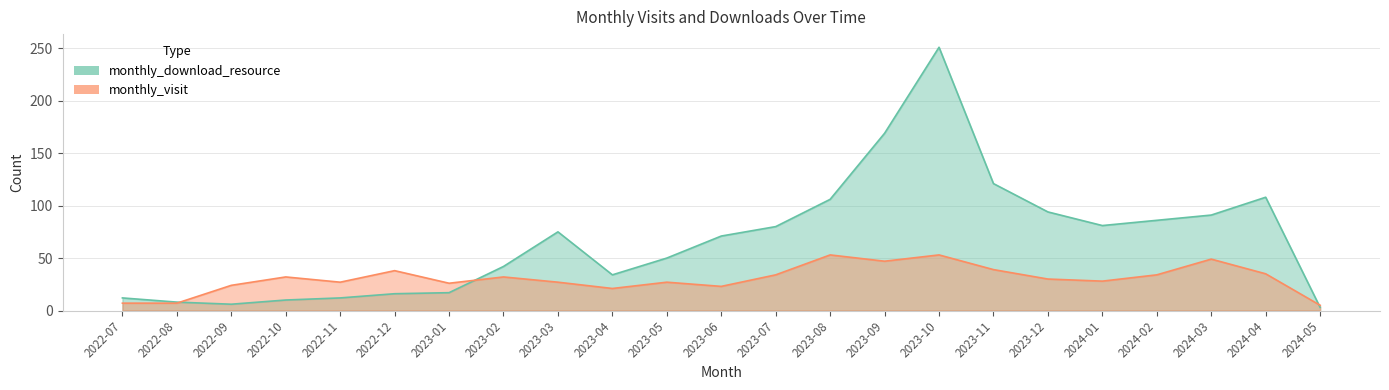

In monthly_visit, how many points are lower than both neighbors (excluding endpoints)?

6